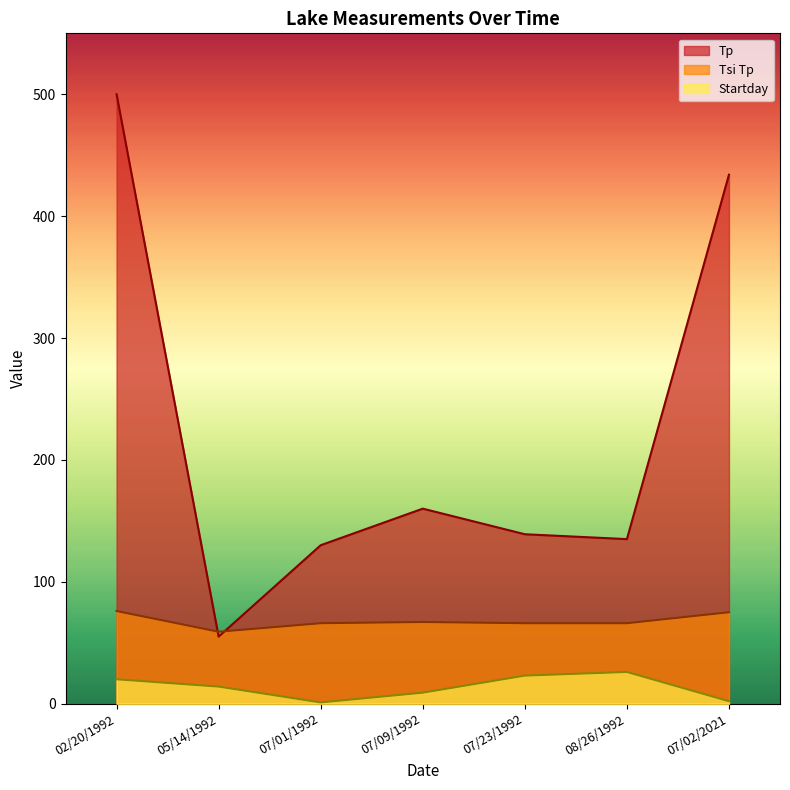

What is the sum of the Tp values at 07/01/1992 and 07/02/2021?

564